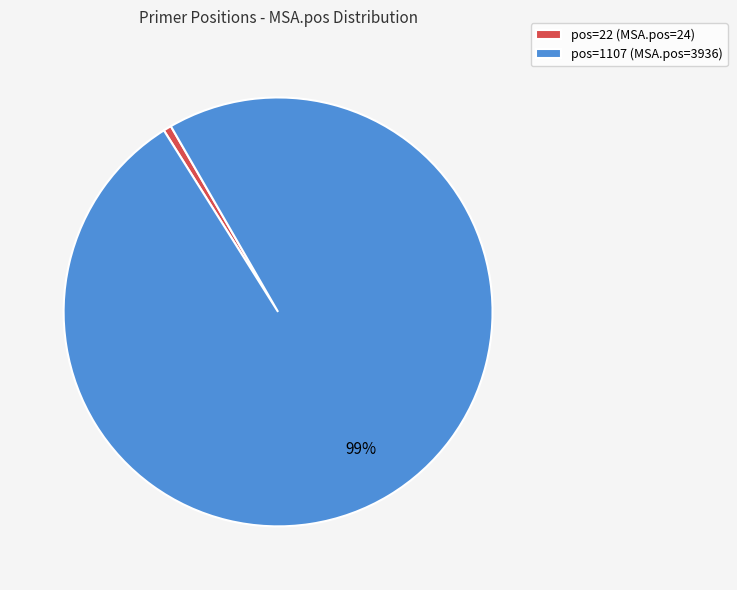

Does pos=22 represent more than half of the total?

No